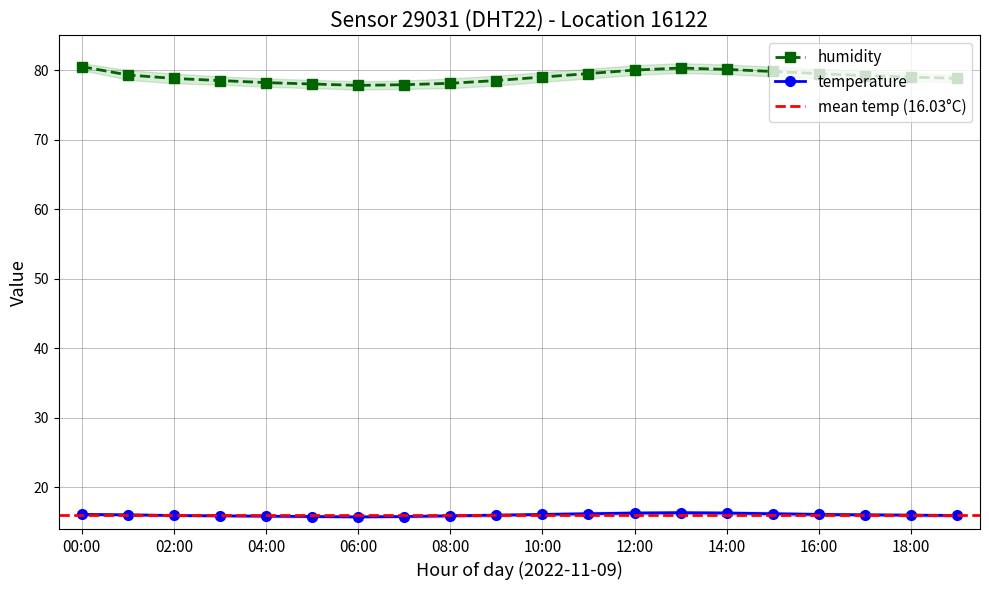

How many categories are shown in the chart?

20